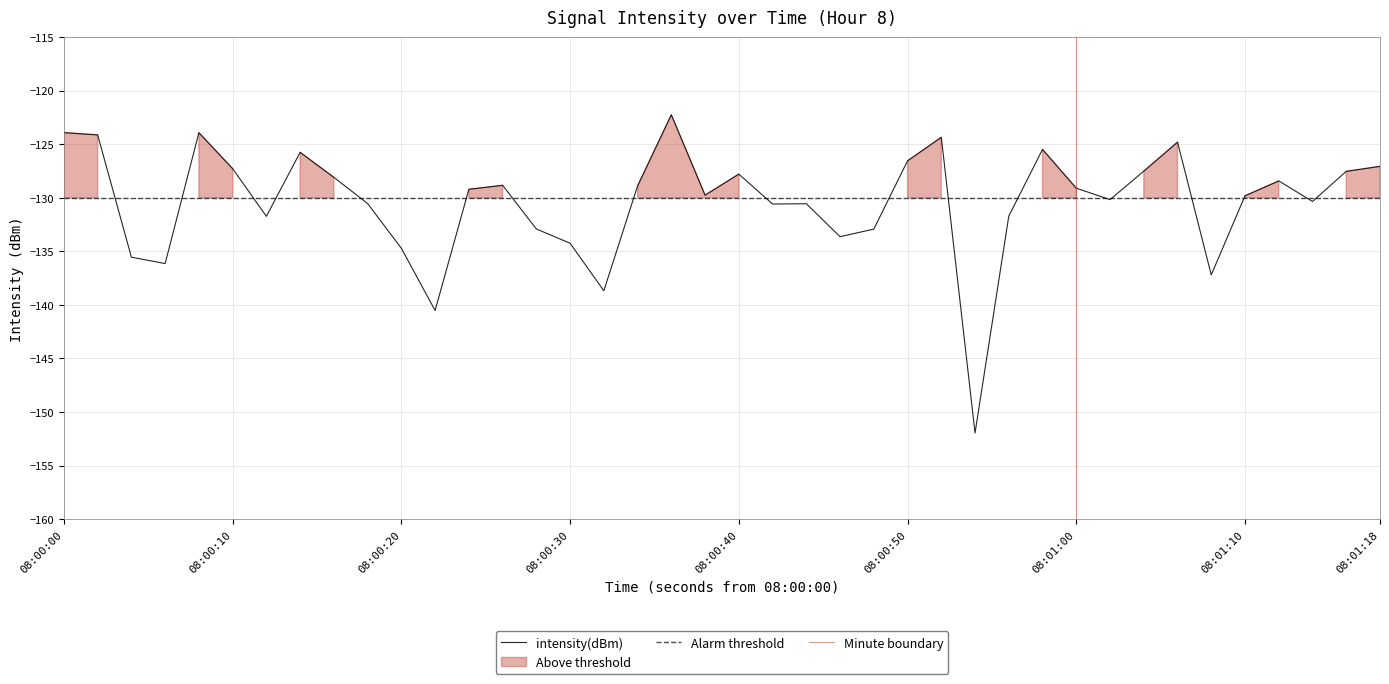

The value of intensity(dBm) at 08:00:10 is -74.4. True or false?

False